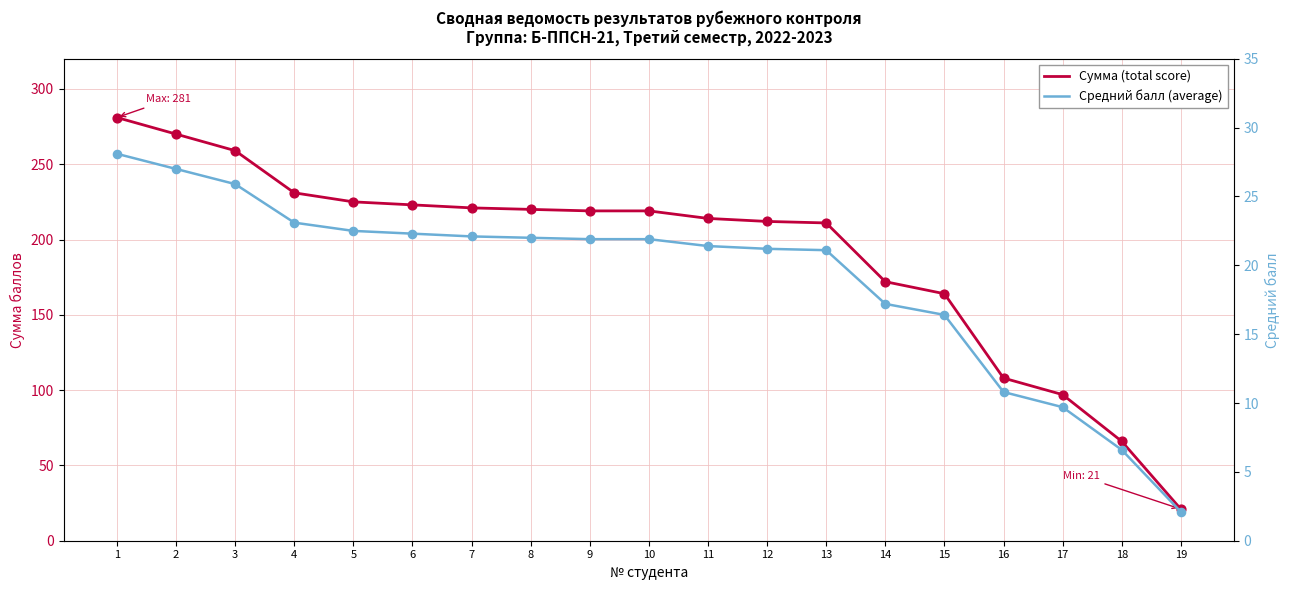

Is the value of Сумма (total score) at 15 greater than the value of Средний балл (average) at 3?

Yes